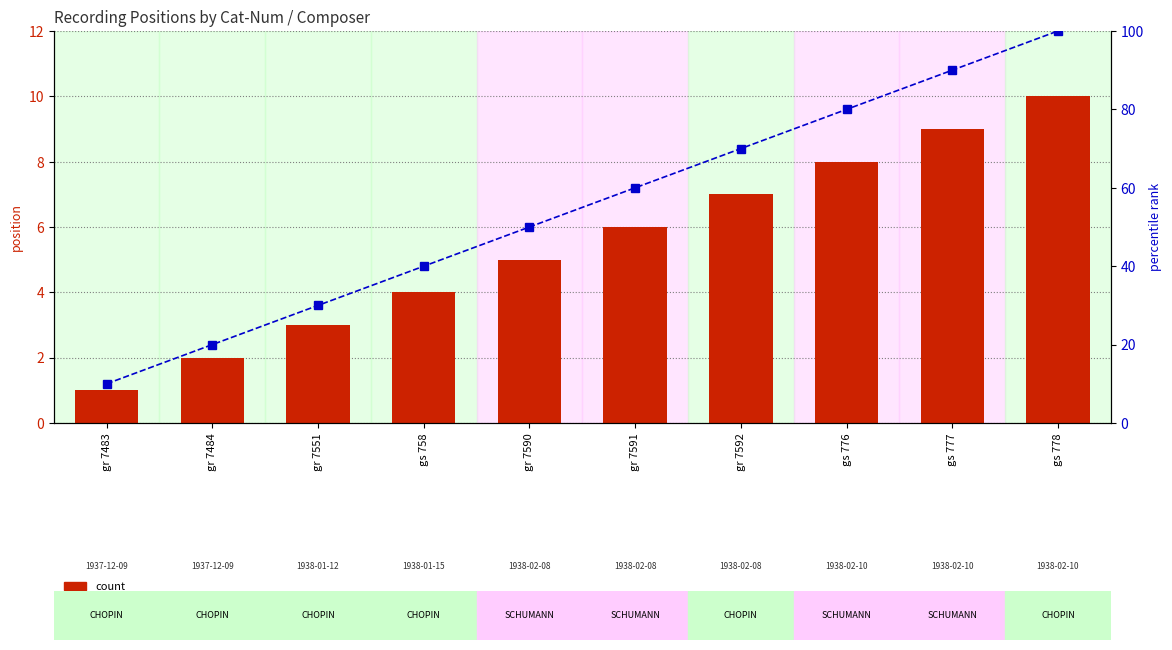

What is the difference between the count values at gr 7590 and gs 758?

1